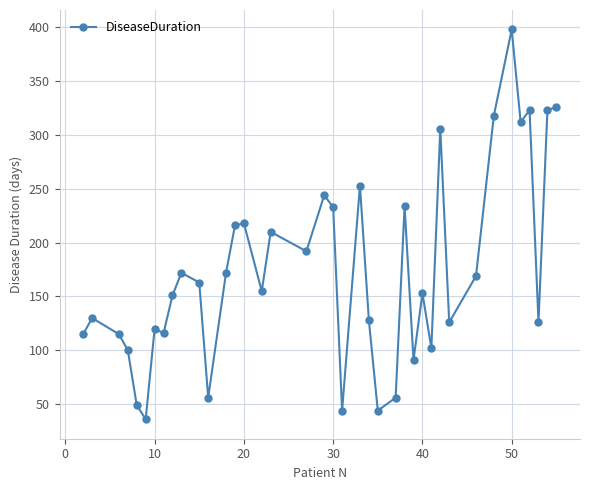

How many lines are shown in the chart?

1